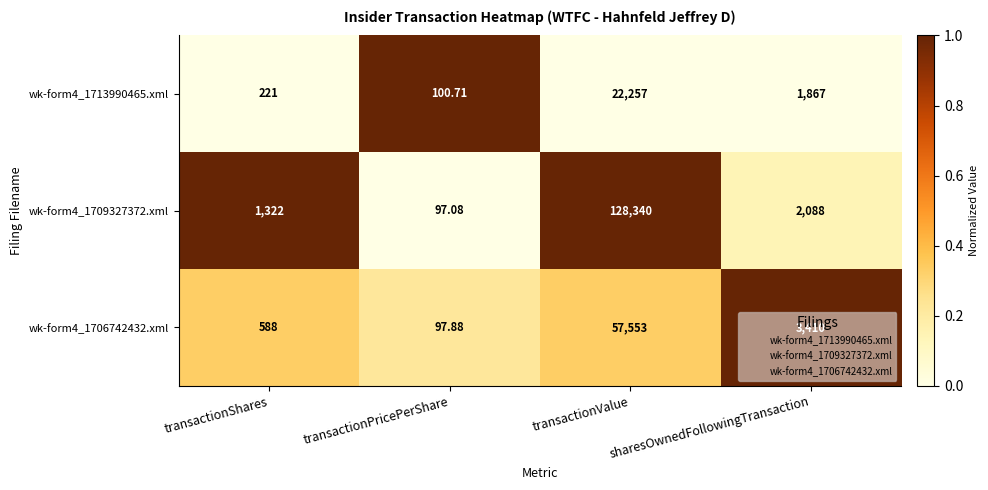

At which category does the chart reach its minimum across all series?

transactionPricePerShare